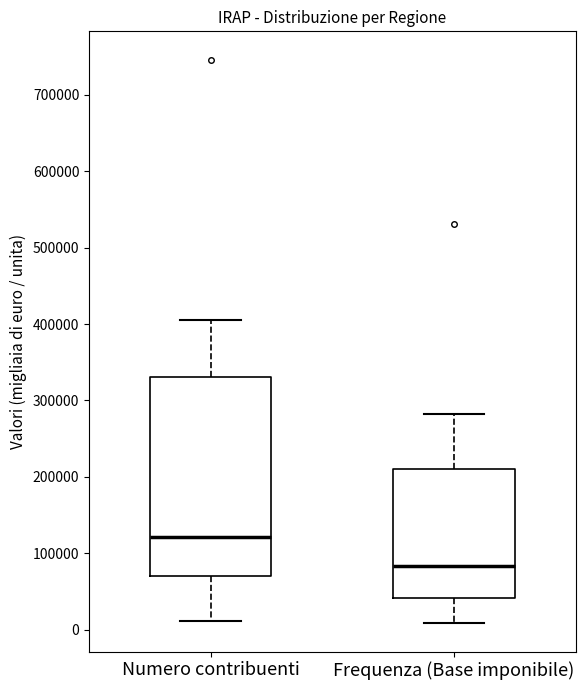

Reading left to right, transcribe this box plot: for each box, give where its median line is, the range the box spans, and where its two whiskers end, as read against the y-axis. The values are not printed on the chart, so give them approximately, as read against the axis.

Numero contribuenti: median 120000, box 70000 to 330000, whiskers 10000 to 400000
Frequenza (Base imponibile): median 80000, box 40000 to 210000, whiskers 10000 to 280000